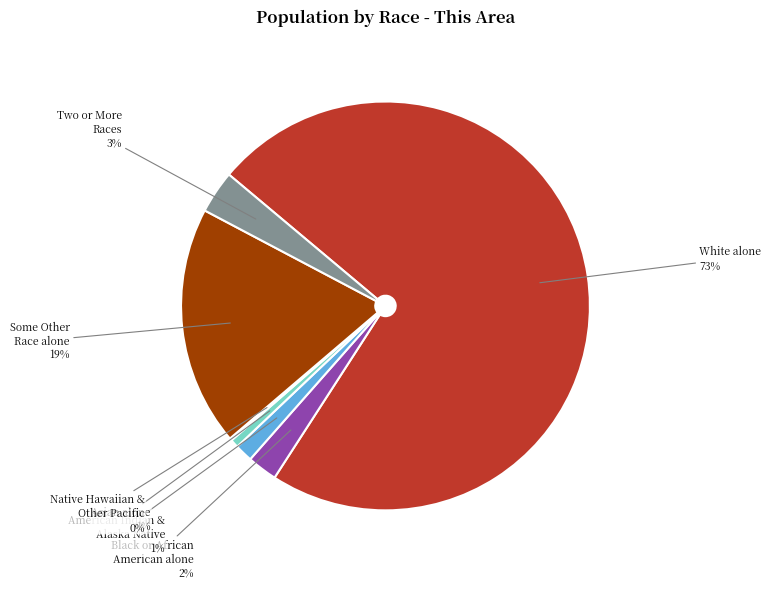

Is there a majority slice in this chart?

Yes